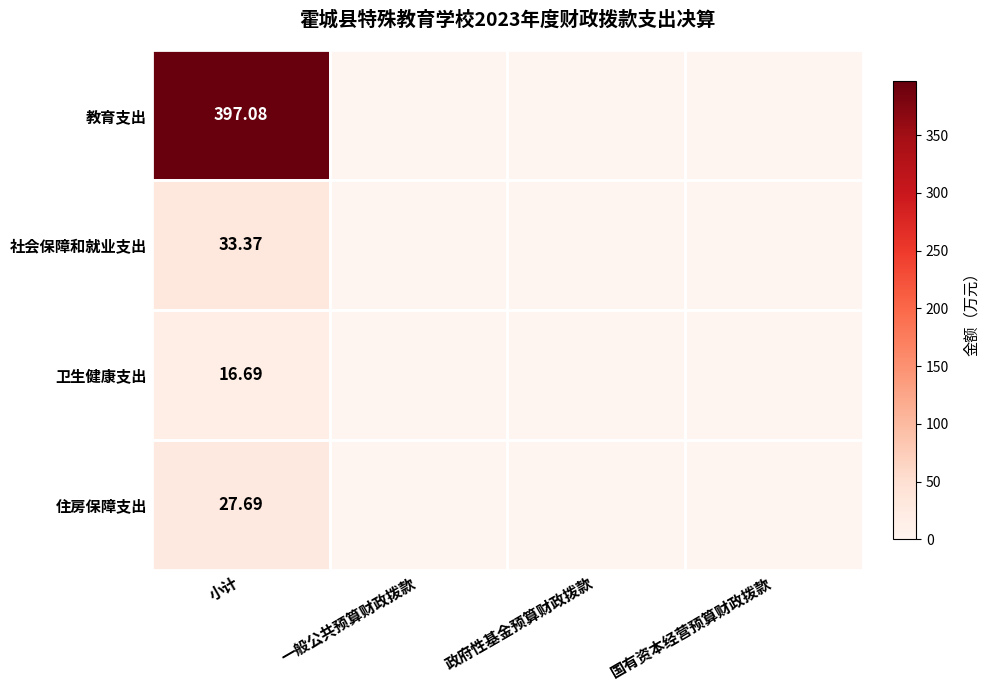

At which category is the sum across all series the highest?

小计